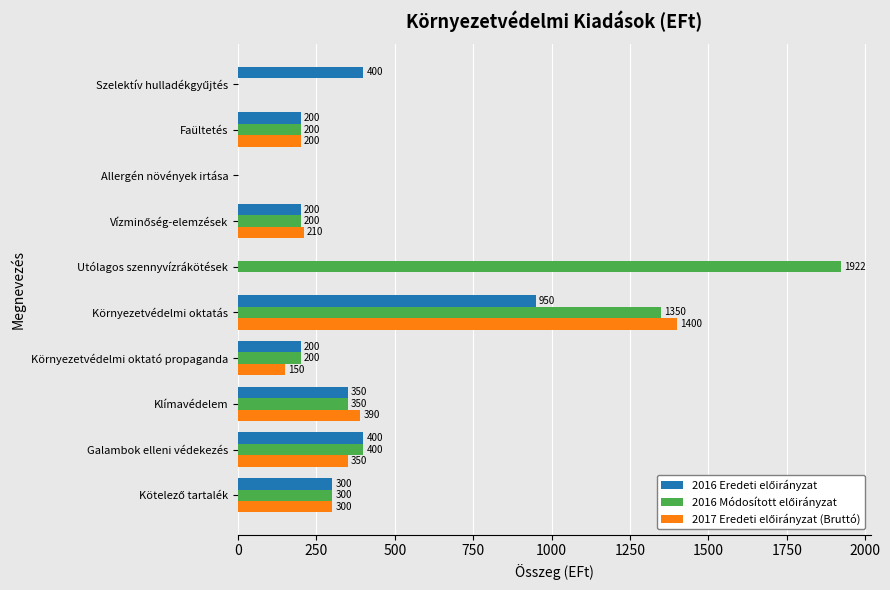

At which category is the sum across all series the highest?

Környezetvédelmi oktatás